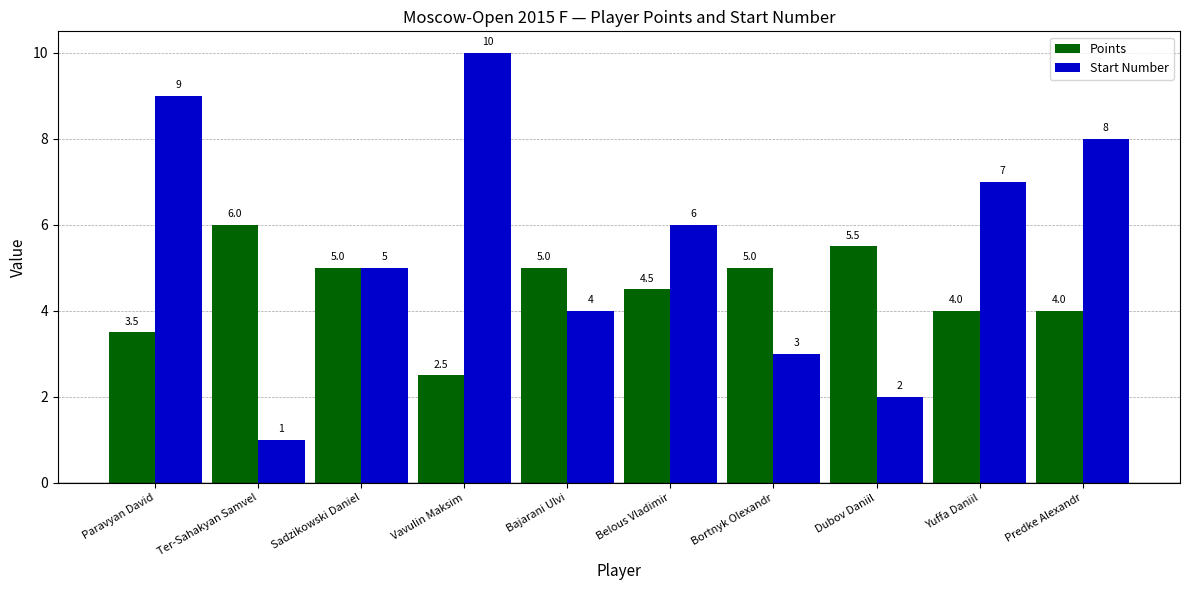

What are all the series names shown in the legend?

Points, Start Number